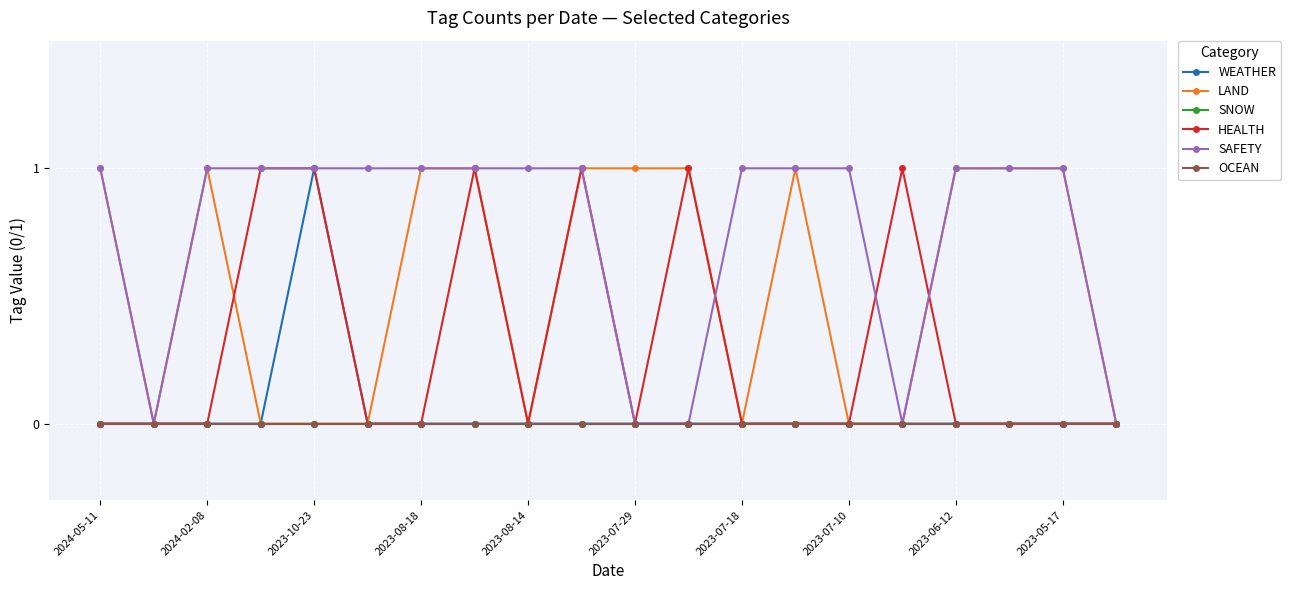

What is the label of the 1st point from the left?

2024-05-11